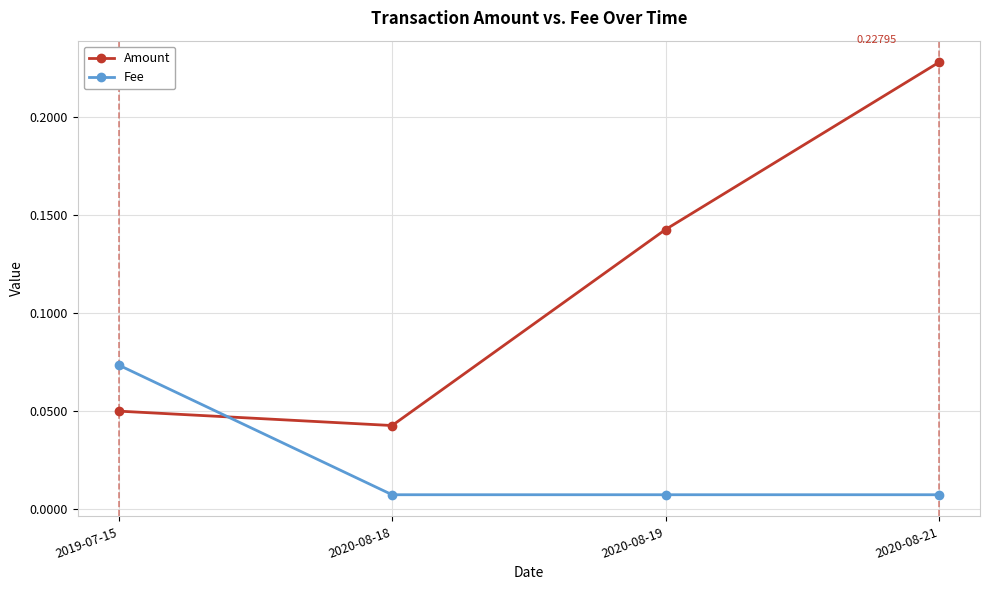

At which category does Amount reach its first local valley?

2020-08-18